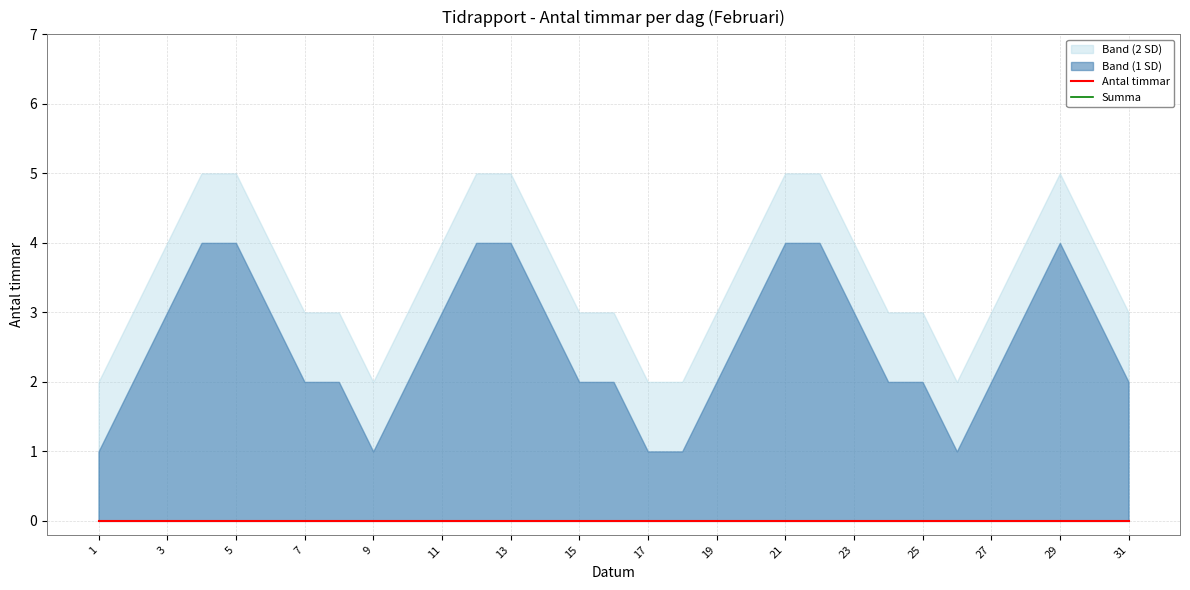

True or false: Upper Band (1 SD) and Lower Band (1 SD) intersect in this chart.

False